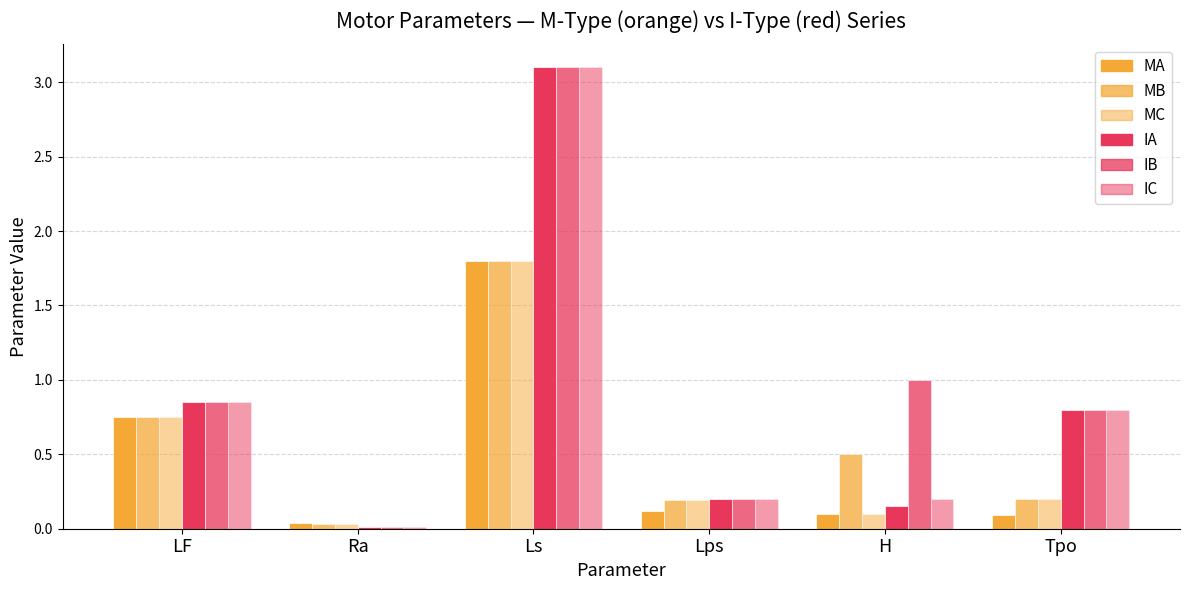

What is the difference between the maximum and second lowest values in the MC series?

1.7